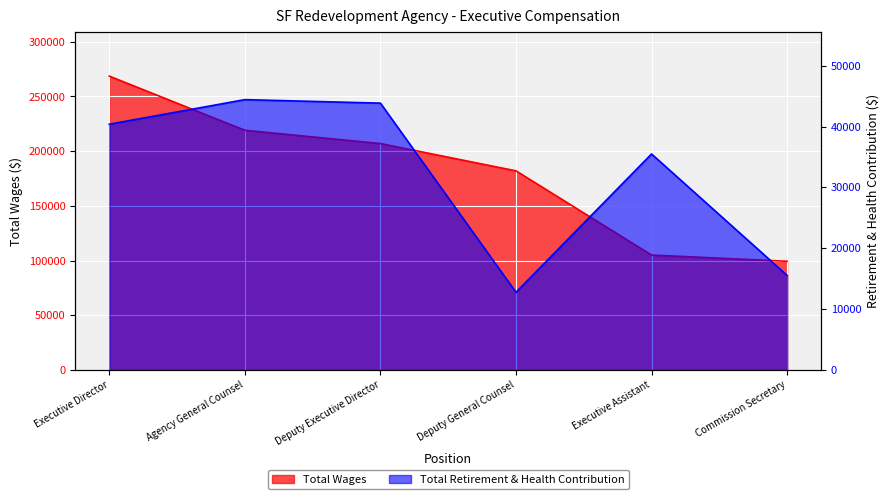

What is the label of the 1st point from the right?

Commission Secretary